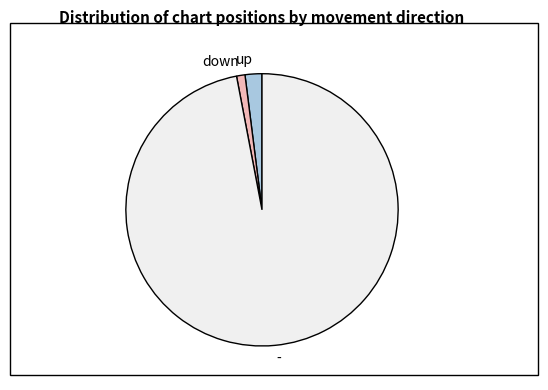

How many slices are in this pie chart?

3